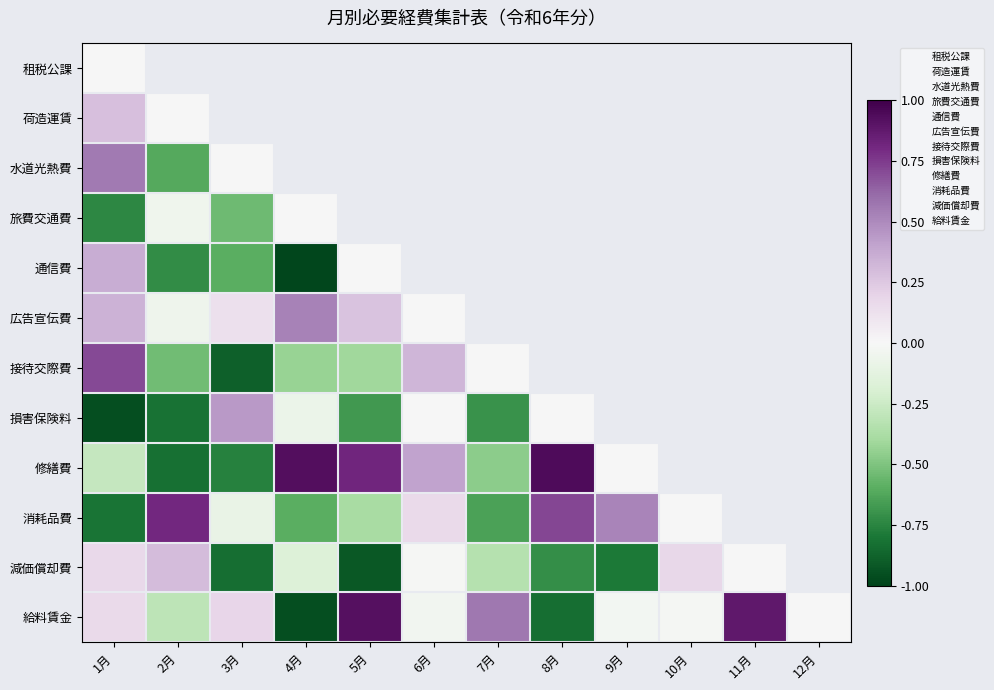

How many values in 損害保険料 are below zero?

5